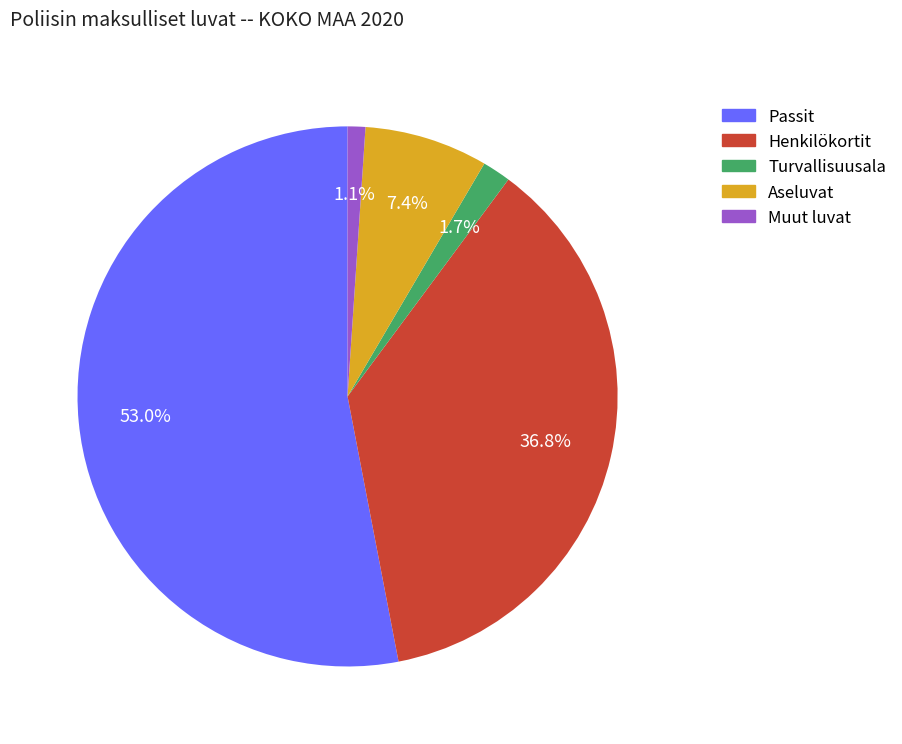

What percentage is the Henkilökortit slice, to the nearest percent?

37%